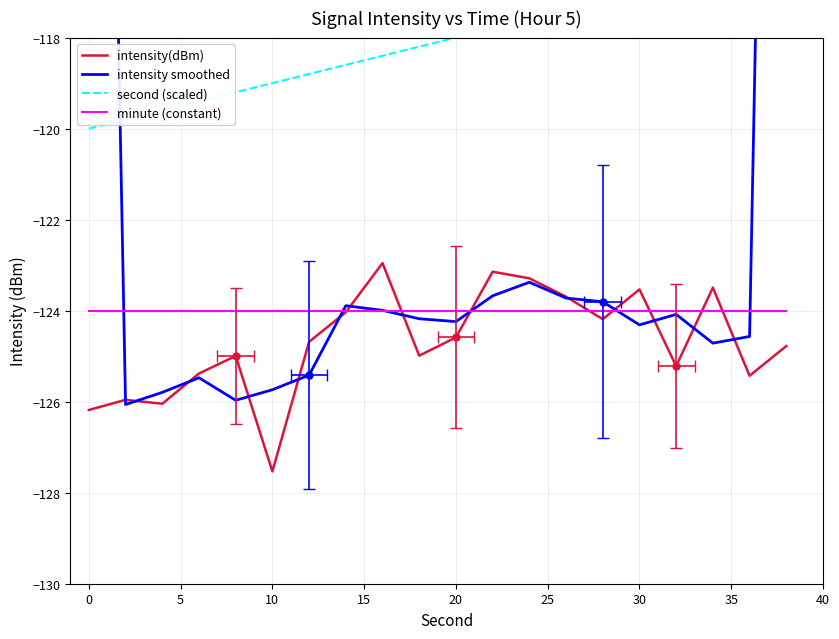

Rank the series at 10 from highest to lowest value.

second (scaled), minute (constant), intensity smoothed, intensity(dBm)